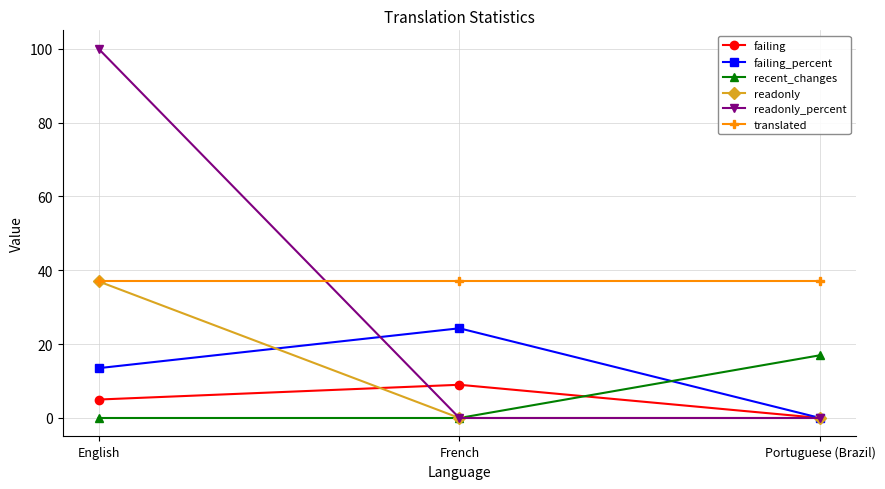

What is the difference between the maximum and minimum values in the readonly_percent series?

100.0